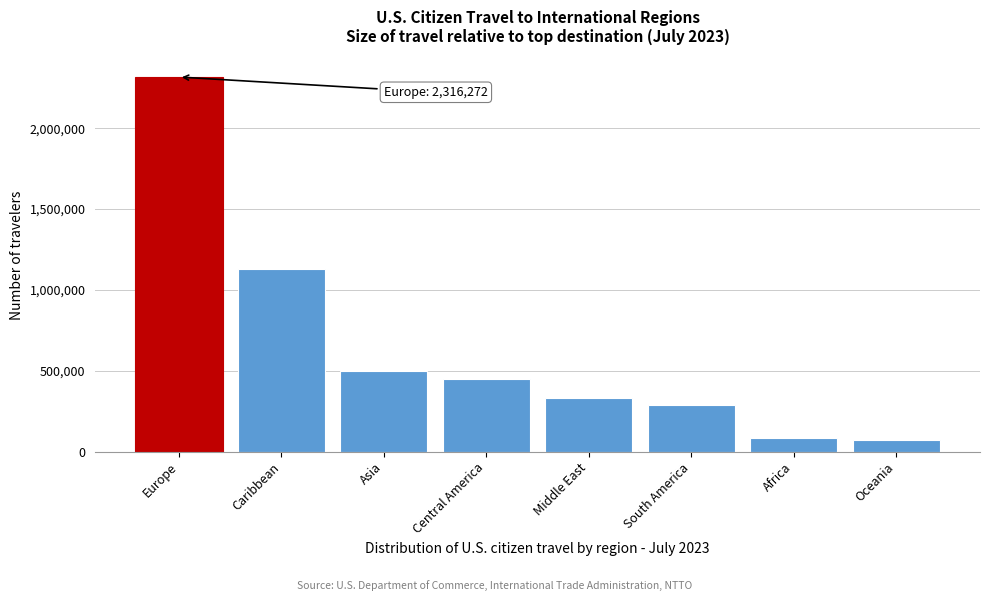

Reading left to right, list all the values displayed in this chart.

Europe=2316272	Caribbean=1131766	Asia=498005	Central America=450867	Middle East=330075	South America=289152	Africa=83287	Oceania=72622